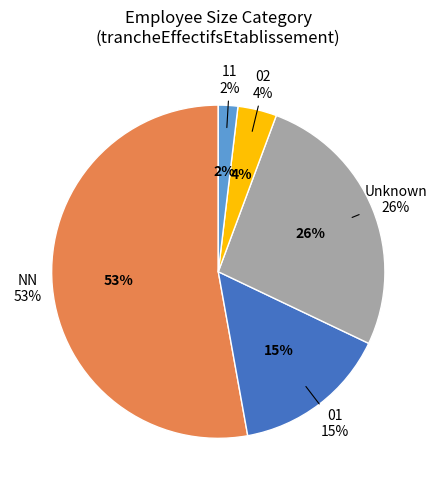

How many slices are in this pie chart?

5